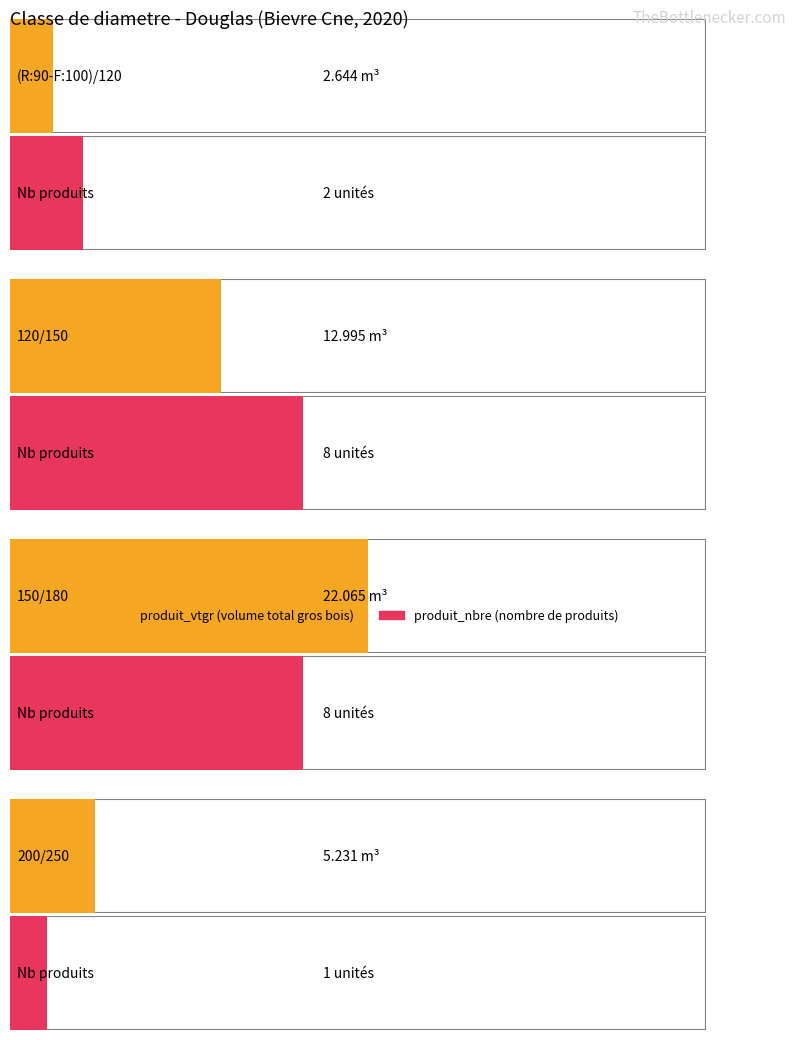

What is the total value across all series at 200/250?

6.2